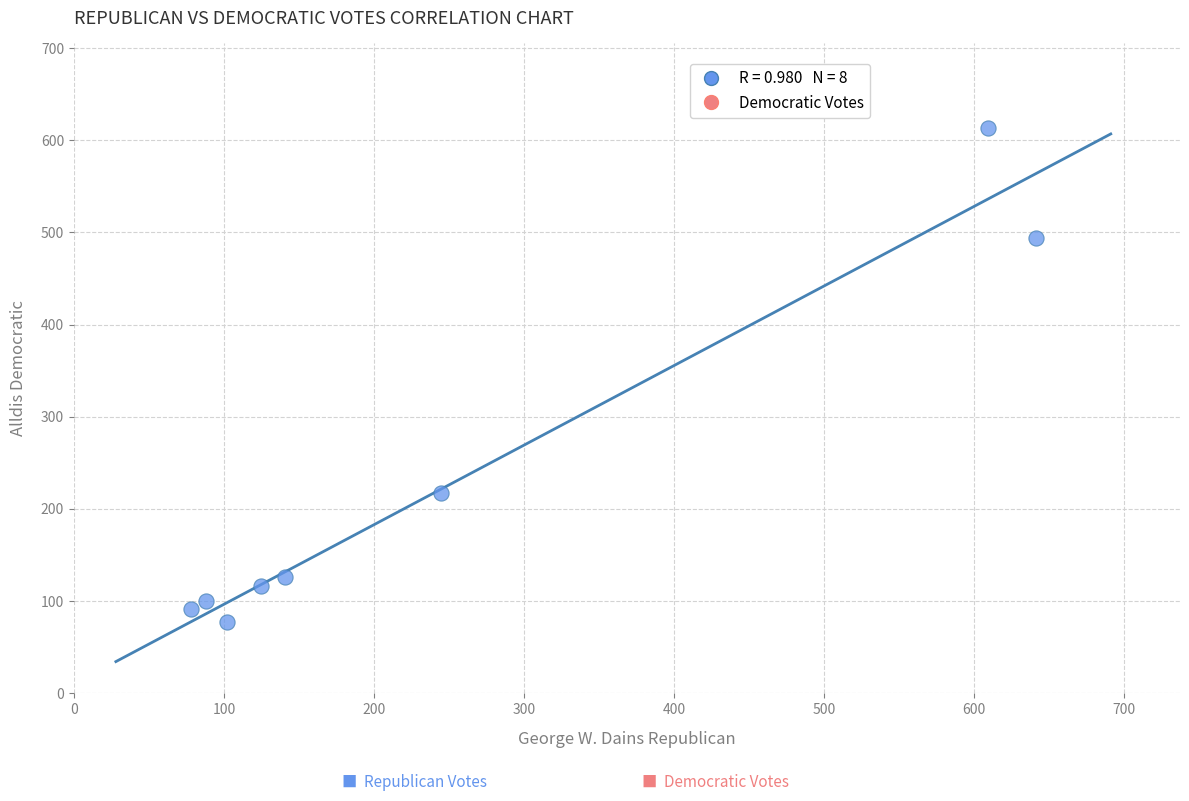

What is the range of X values (max minus min)?

563